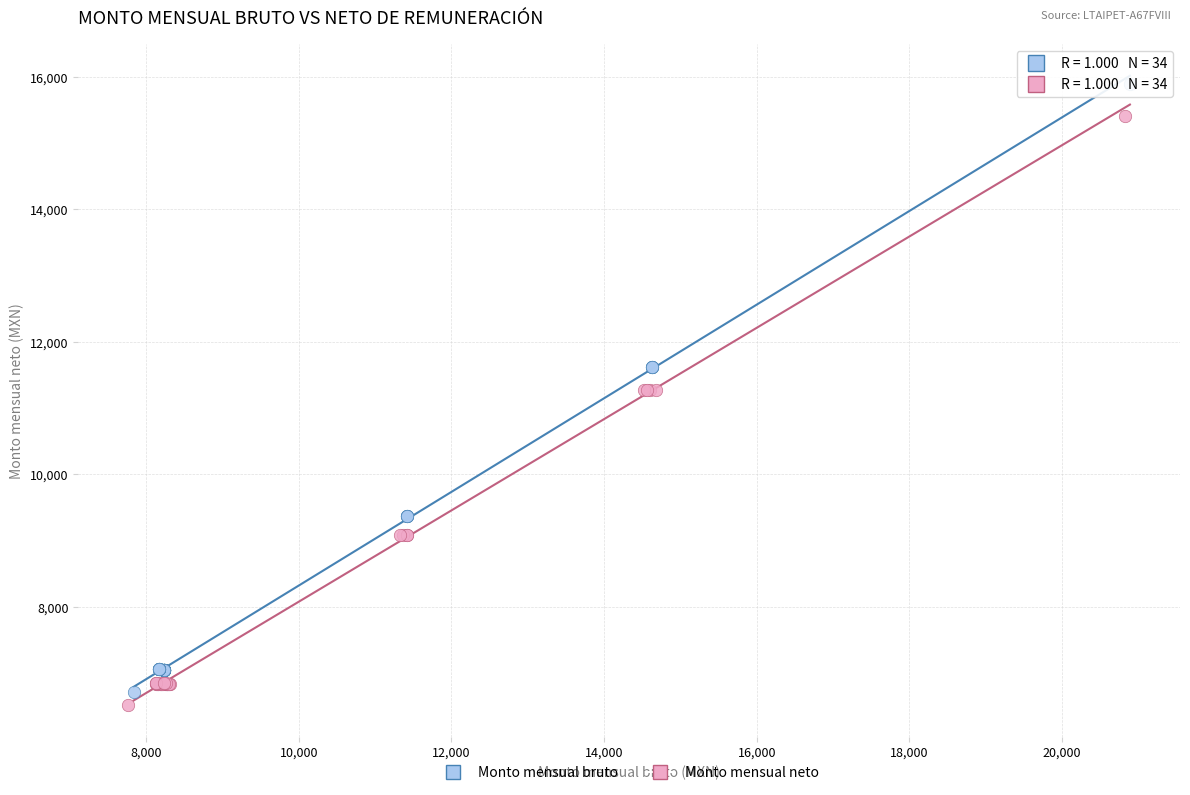

Which series has the largest Y range (max minus min)?

Monto mensual bruto